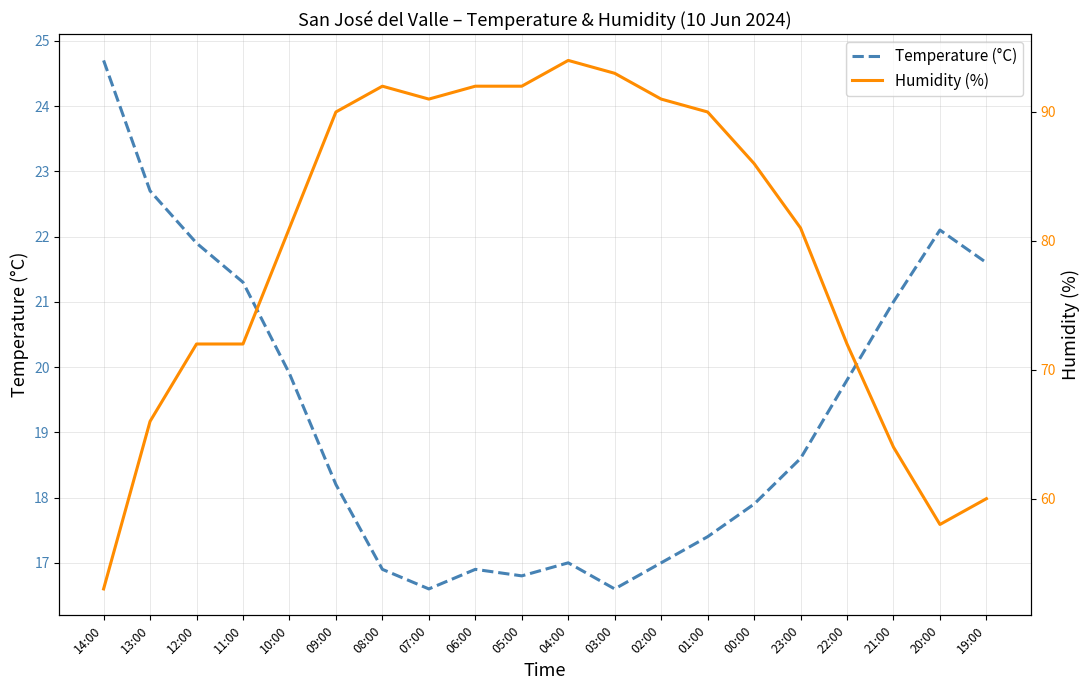

What are all the series names shown in the legend?

Temperature (°C), Humidity (%)